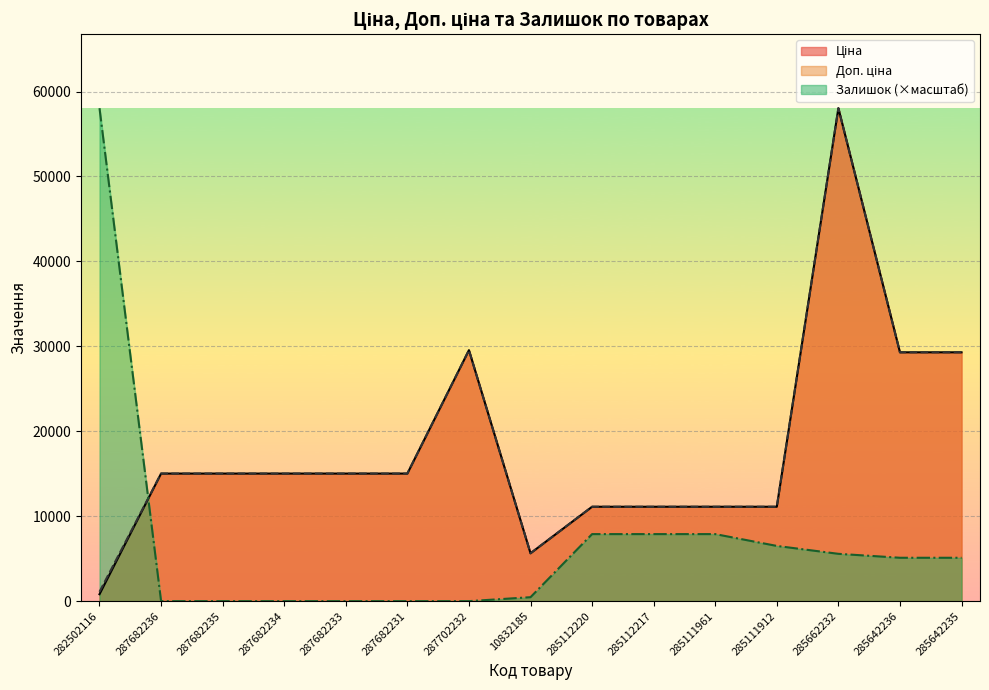

Rank the series by their maximum value, from lowest to highest.

Ціна, Доп. ціна, Залишок